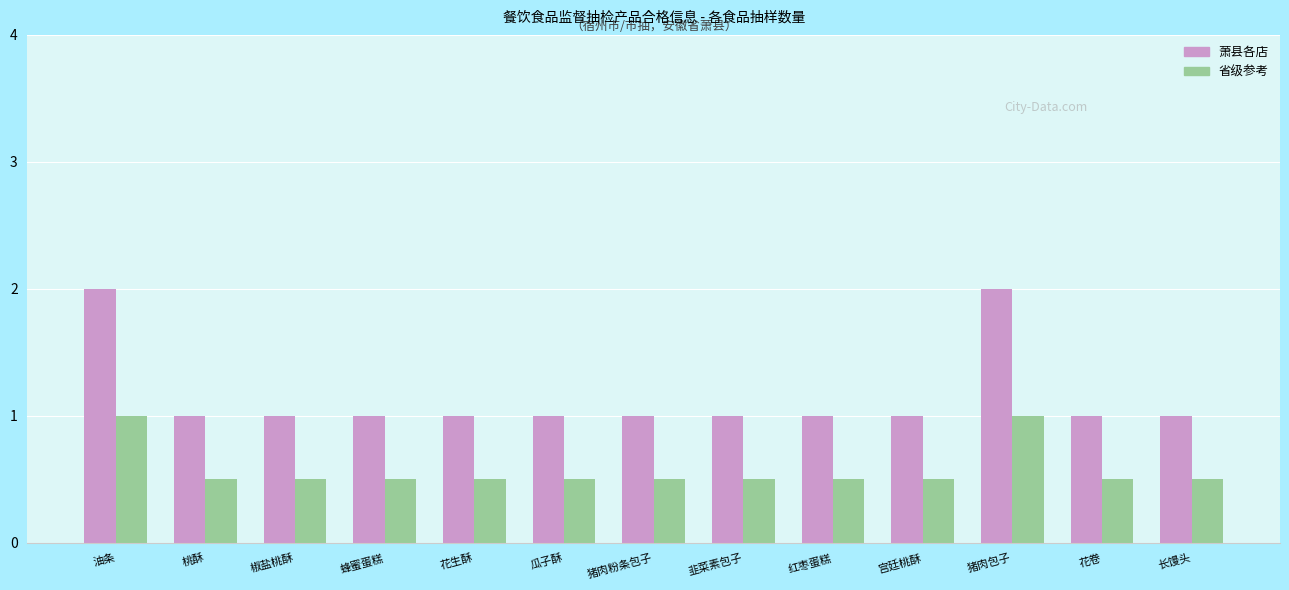

What is the difference between the 萧县各店 values at 猪肉包子 and 宫廷桃酥?

1.0